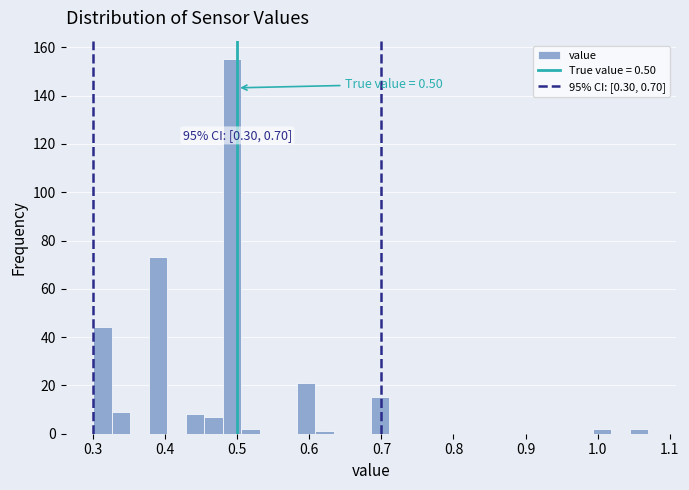

Around what value on the x-axis is the tallest bar? Give the approximate position of its centre, as read against the axis.

0.49